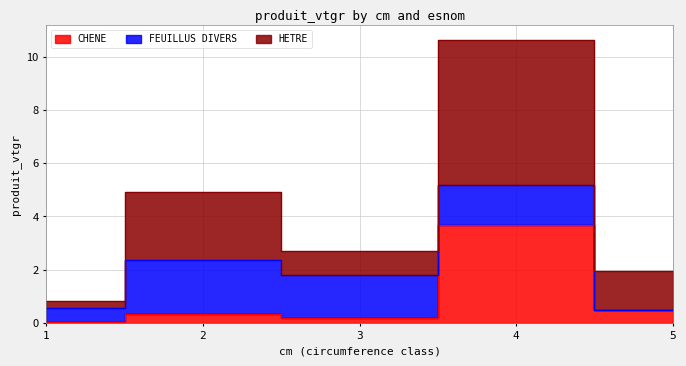

At how many categories does at least one series exceed 9?

1